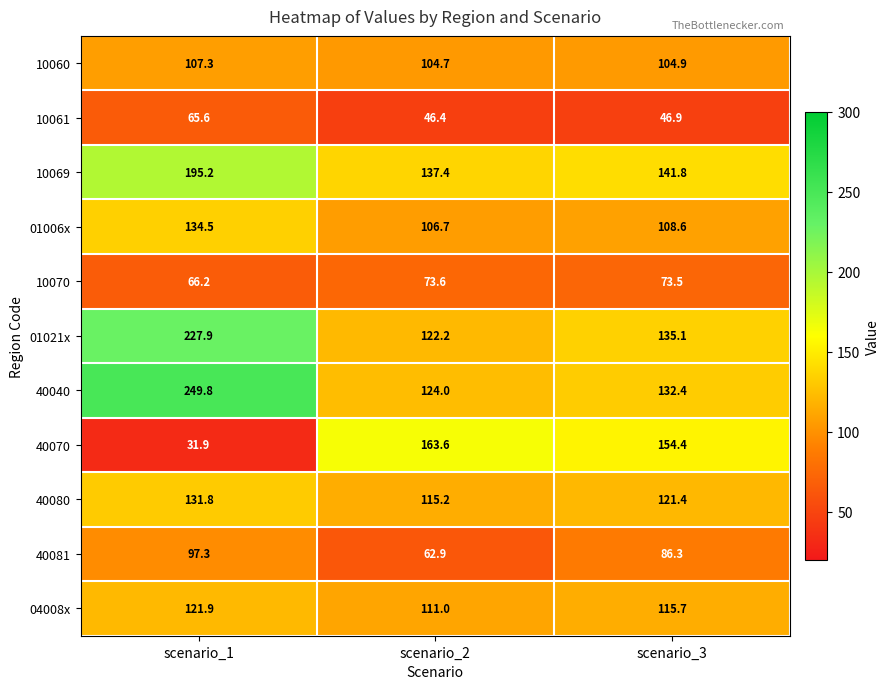

Which series has the widest spread of values?

40070